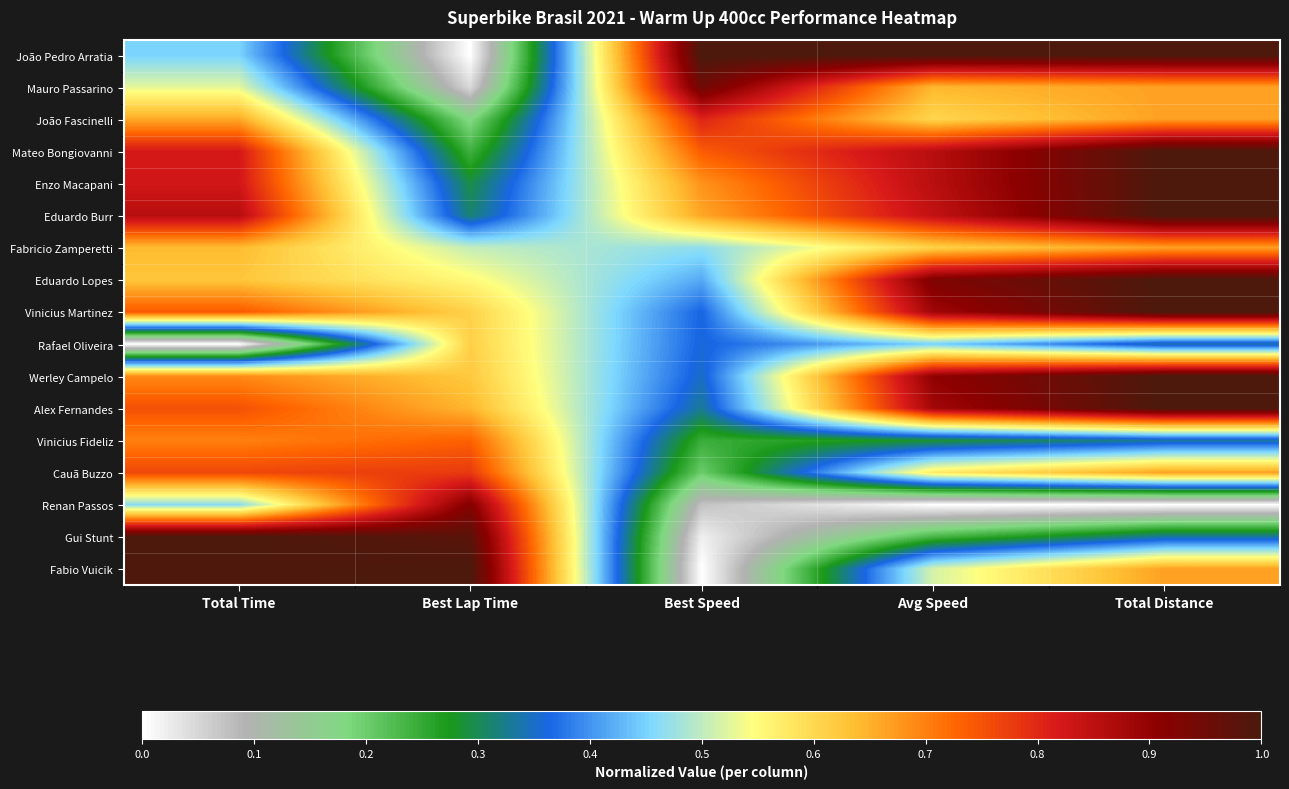

Which has a higher value, Best Lap Time or Avg Speed?

Avg Speed